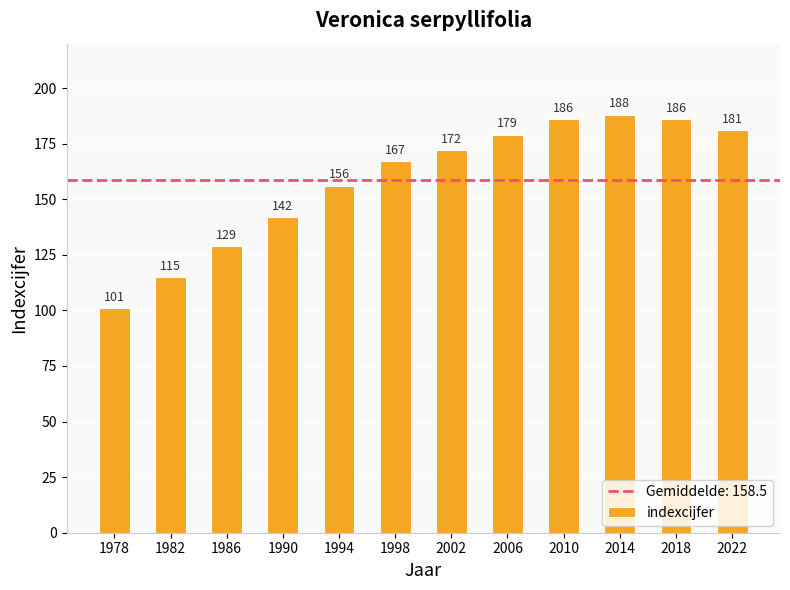

Which label corresponds to the largest value in the chart?

2014